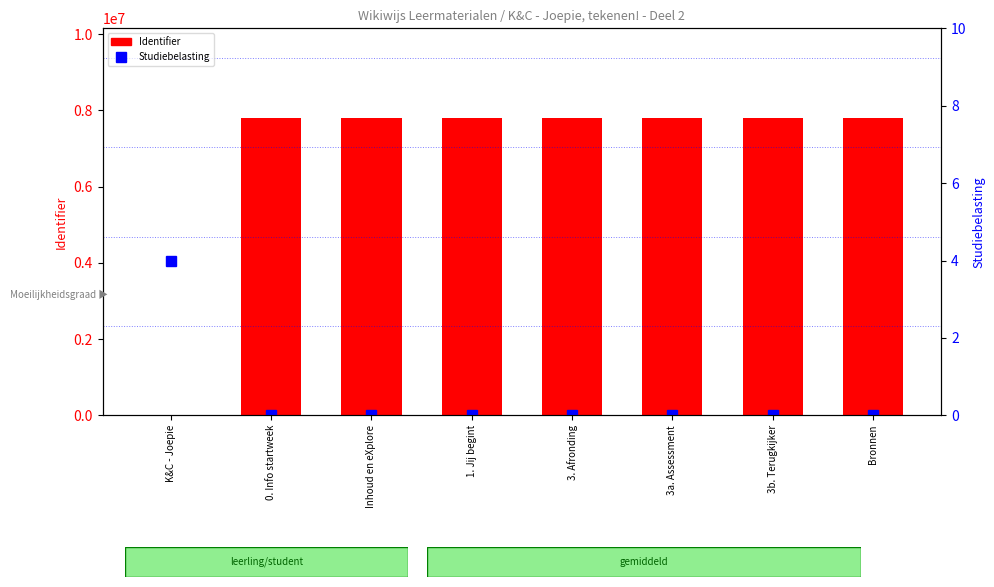

True or false: Studiebelasting (rank) has a value of 0 at 1. Jij begint.

True